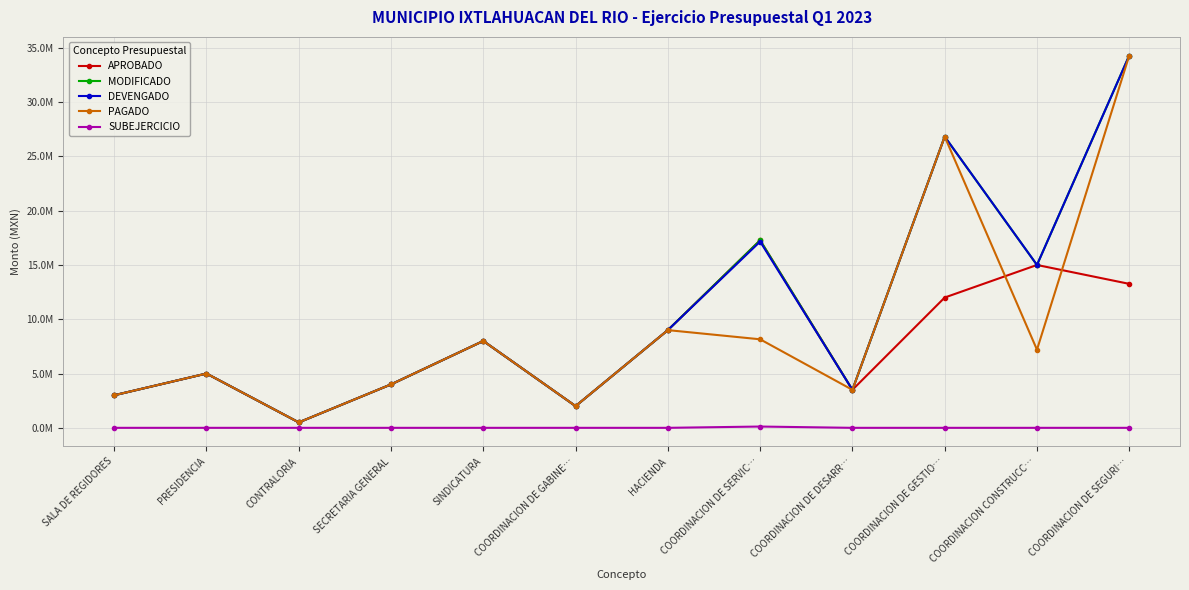

Where is the first local minimum for DEVENGADO?

CONTRALORIA